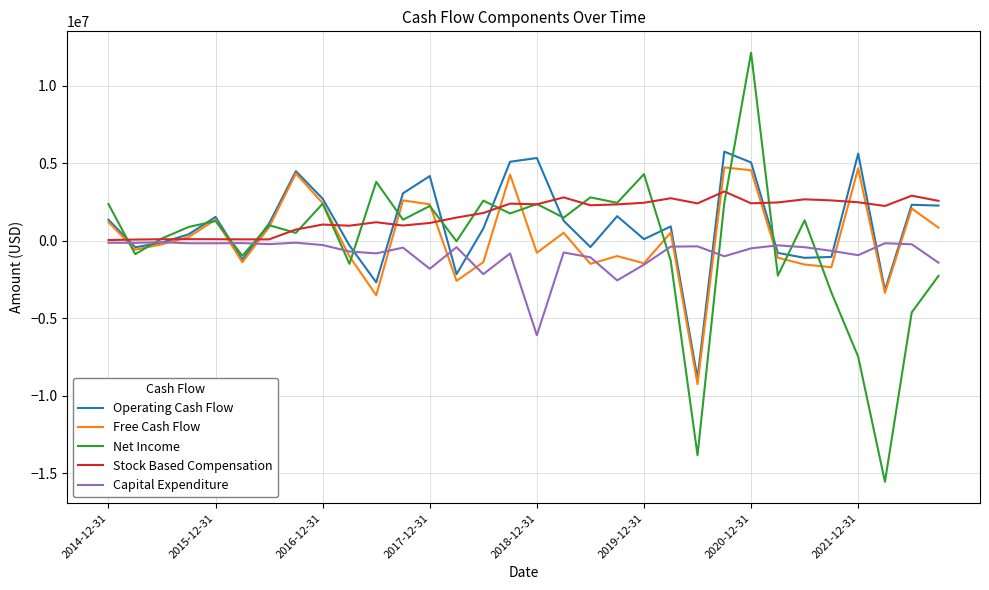

What is the minimum value shown in the chart?

-15568000